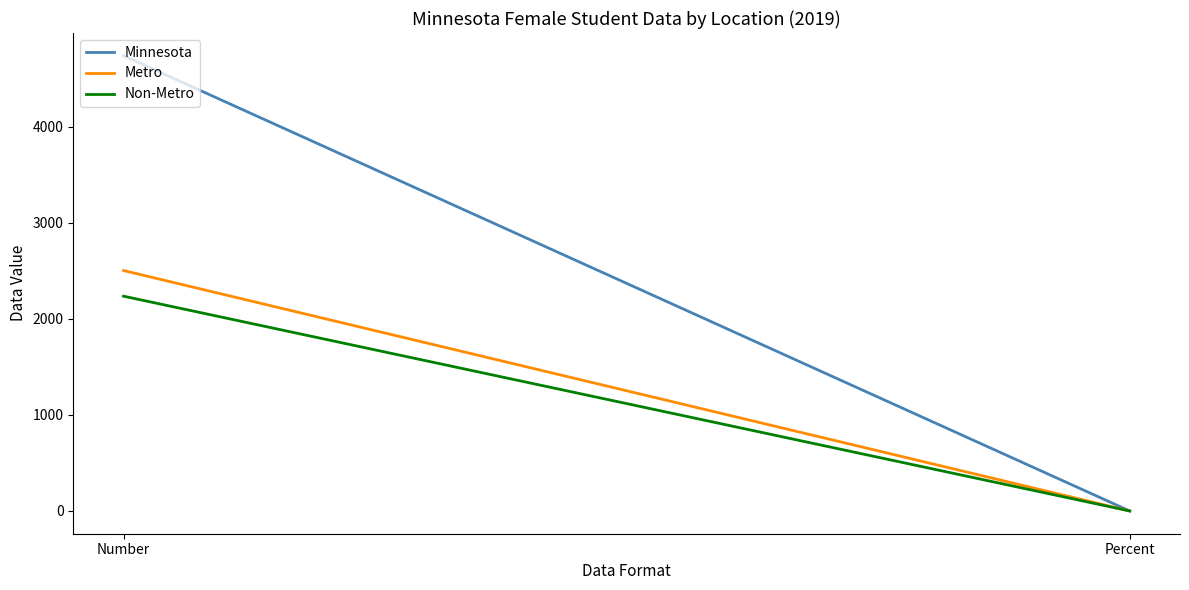

Count the number of categories in the chart.

2